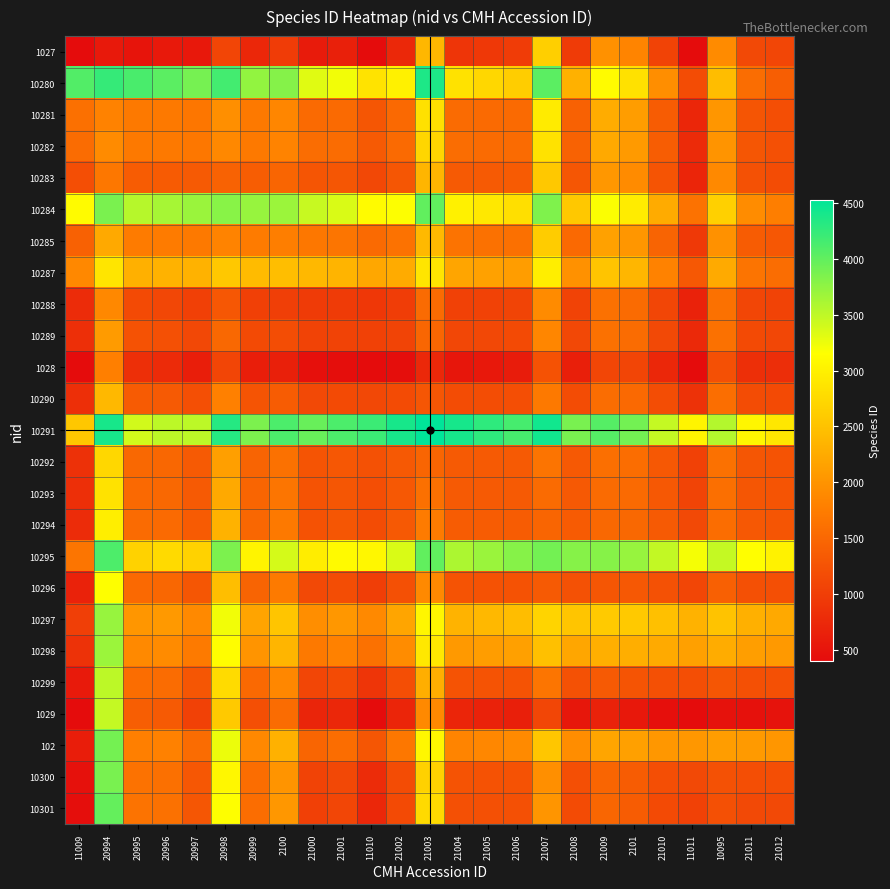

How many data points does each series have?

25